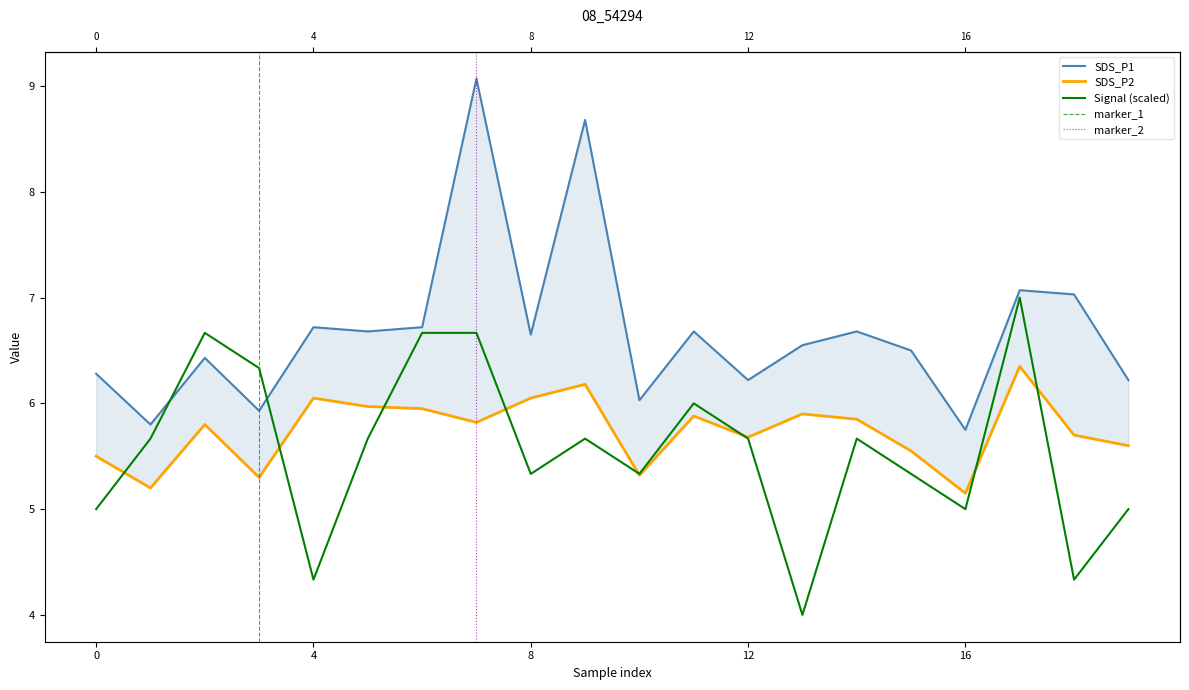

How many data points in SDS_P1 are above 6?

17